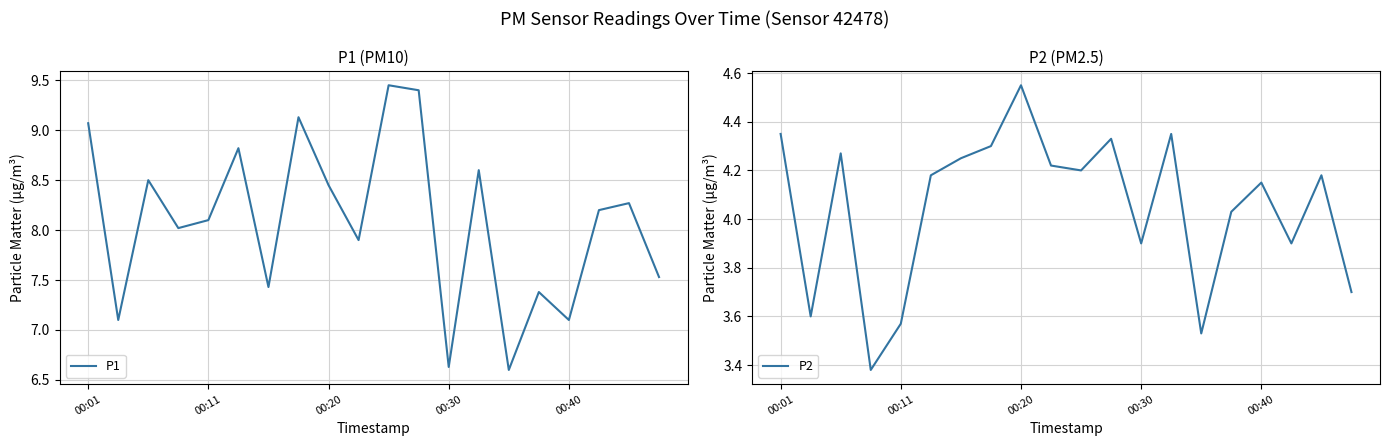

What is the highest value of the P2 series?

4.5